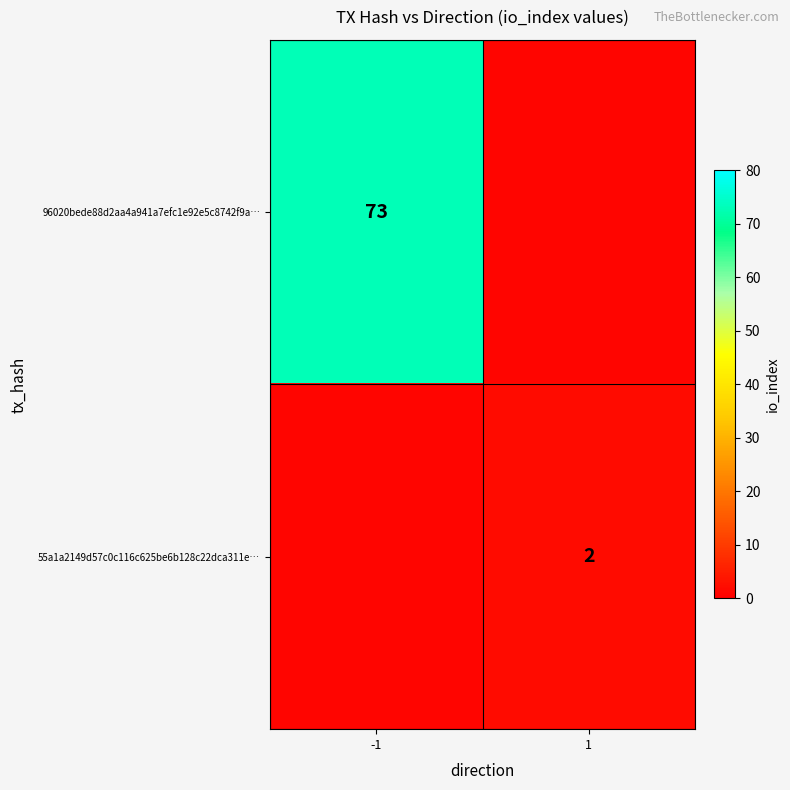

Is the value of 55a1a2149d57c0c116c625be6b128c22dca311e… at 1 greater than the value of 96020bede88d2aa4a941a7efc1e92e5c8742f9a… at -1?

No